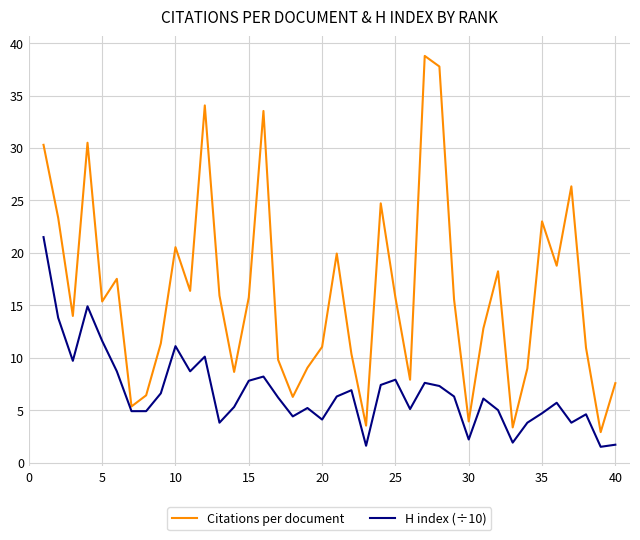

What is the average value of the Citations per document series?

16.2